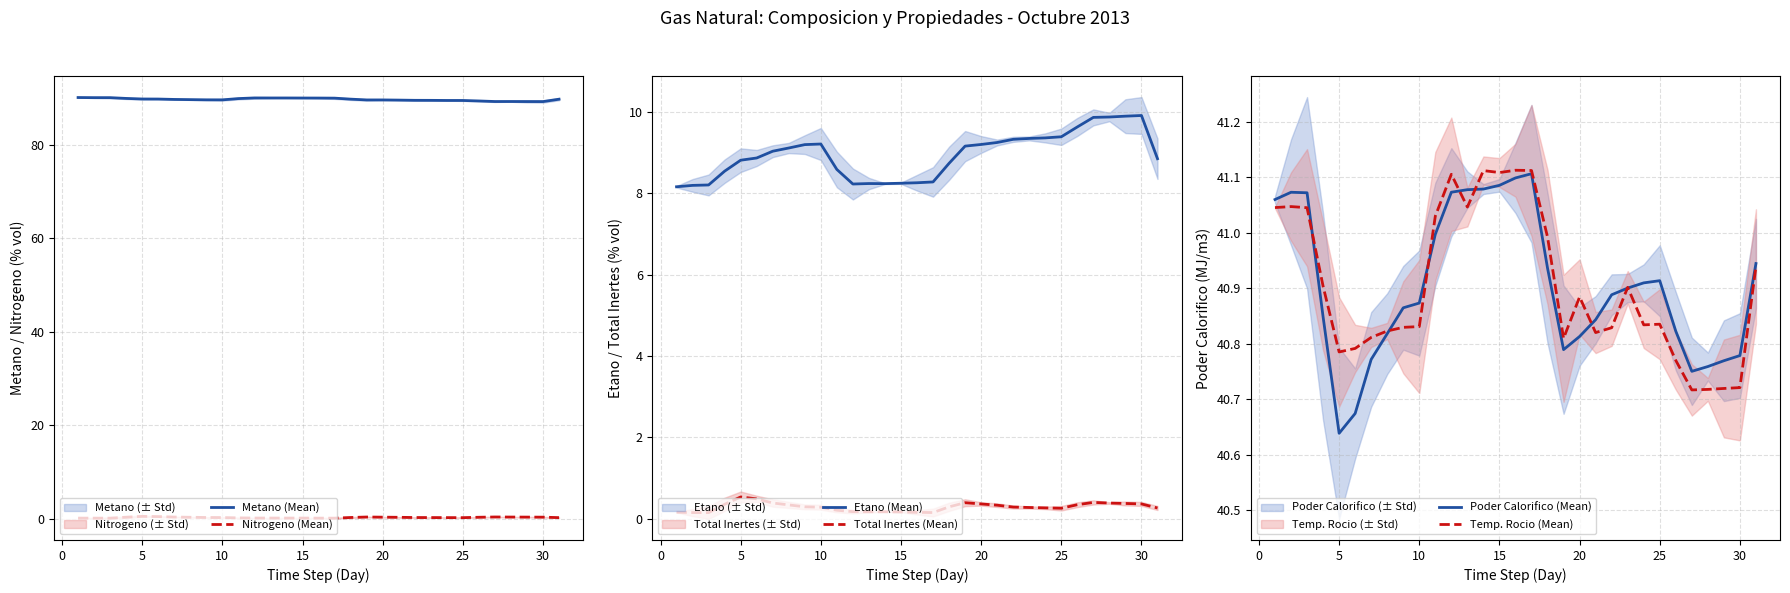

True or false: Total Inertes (Mean) and Etano (Mean) intersect in this chart.

False